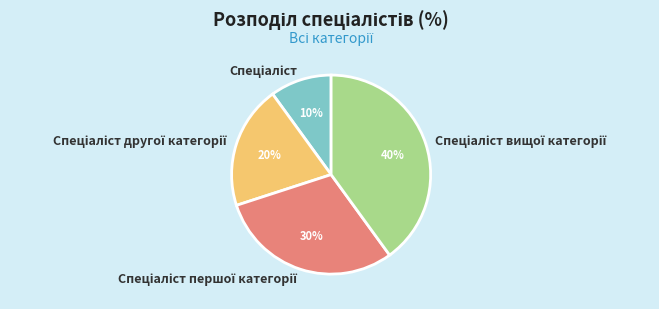

To the nearest percent, what is the average slice percentage?

25%